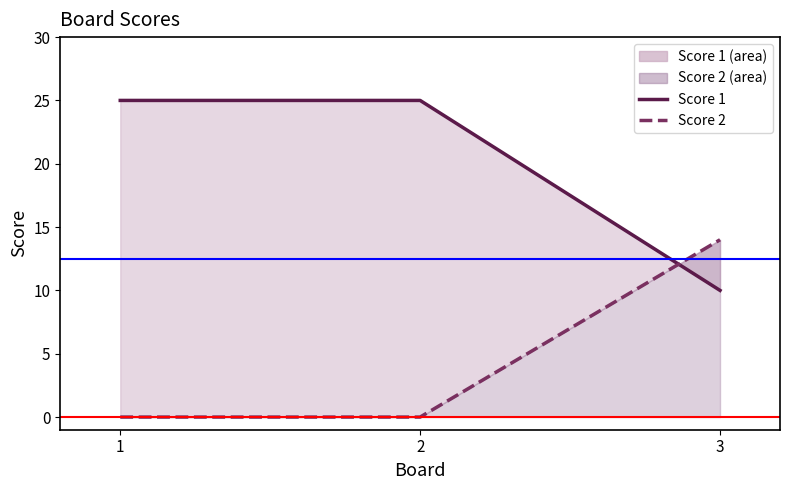

Rank the series at 3 from lowest to highest value.

Score 1, Score 2